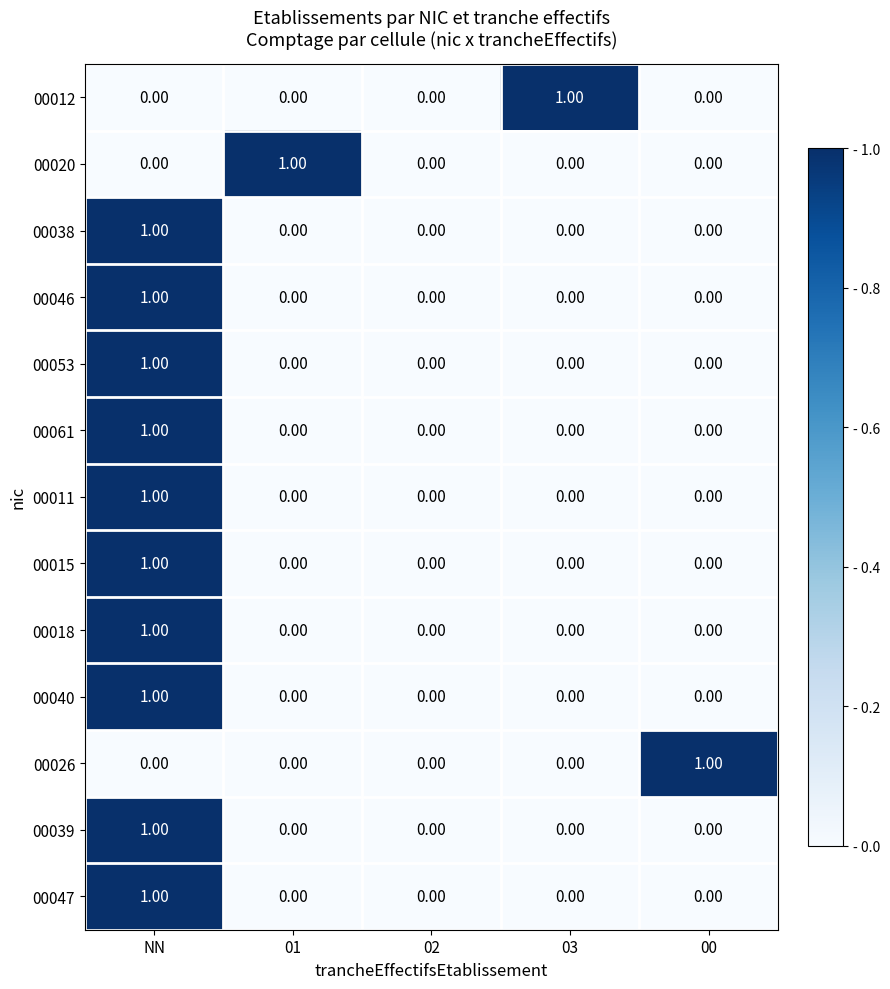

At which label does 00039 reach its peak?

NN